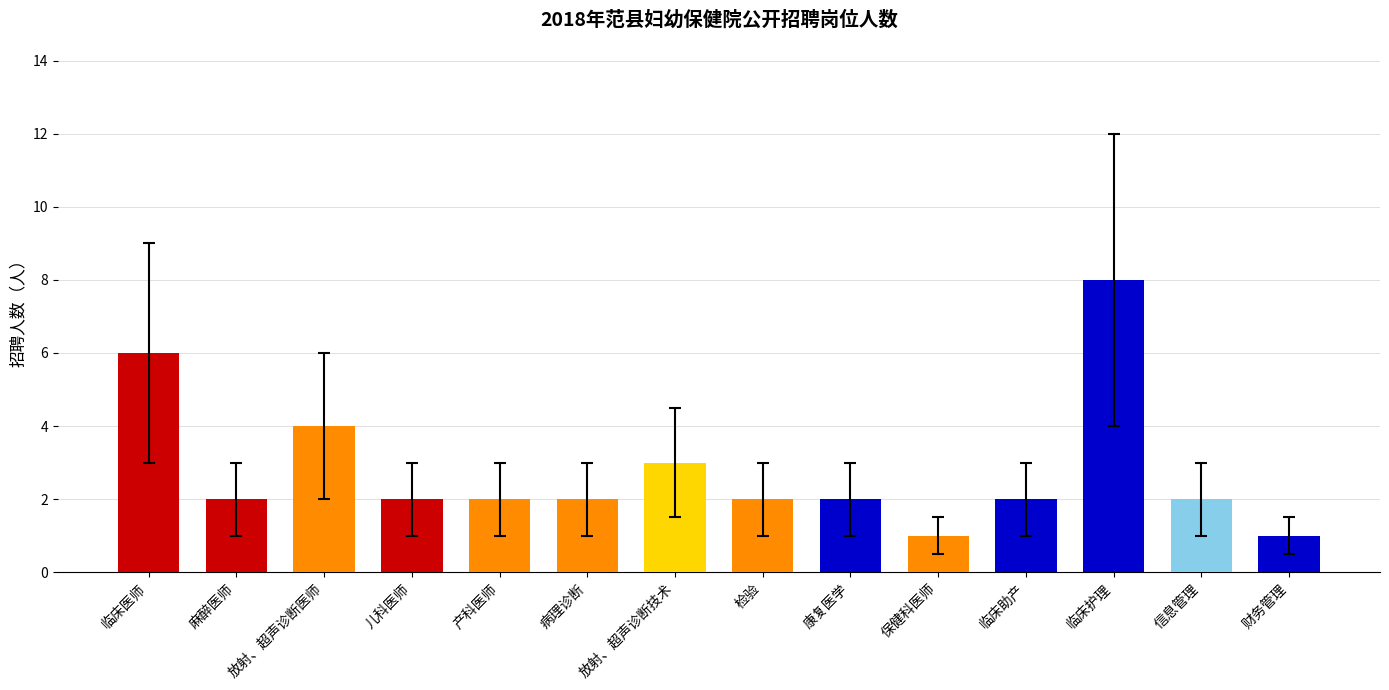

What is the maximum value shown in the chart?

8